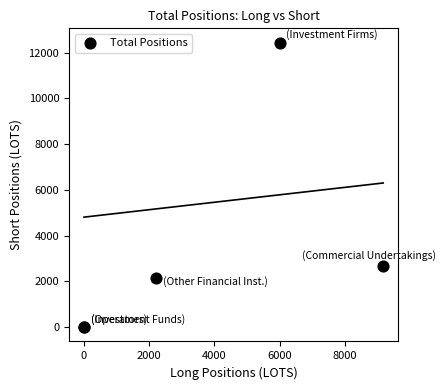

What Y value in the scatter plot is closest to 6221?

2685.0